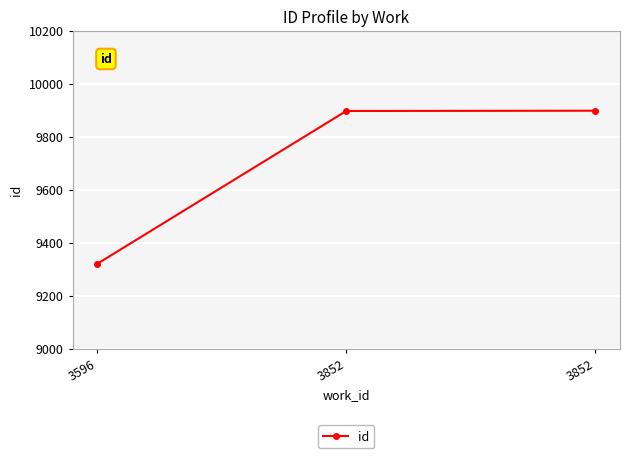

Does the chart have visible grid lines?

Yes